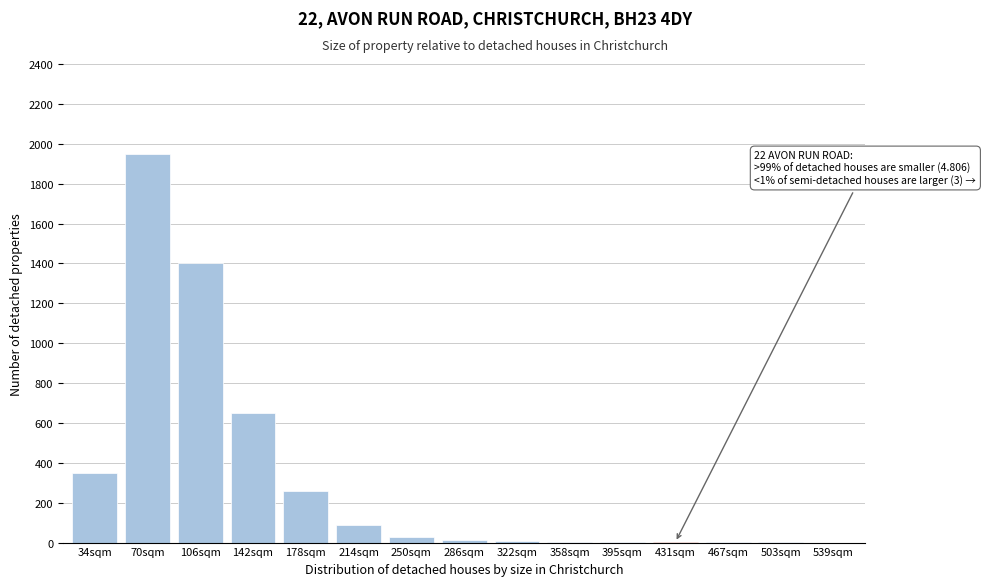

The value at 34sqm is 204. True or false?

False